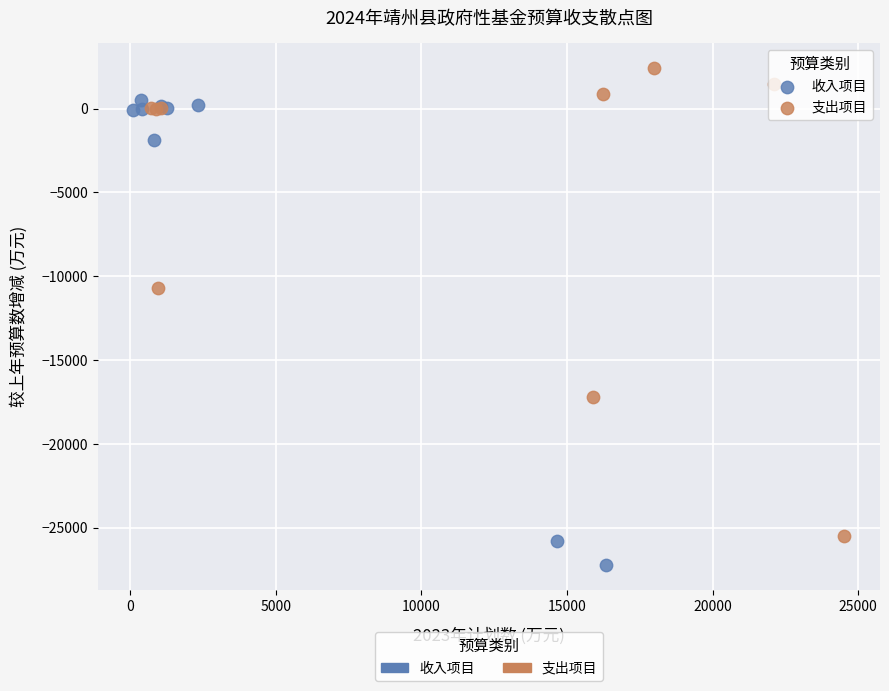

Which series reaches the minimum Y coordinate?

收入项目